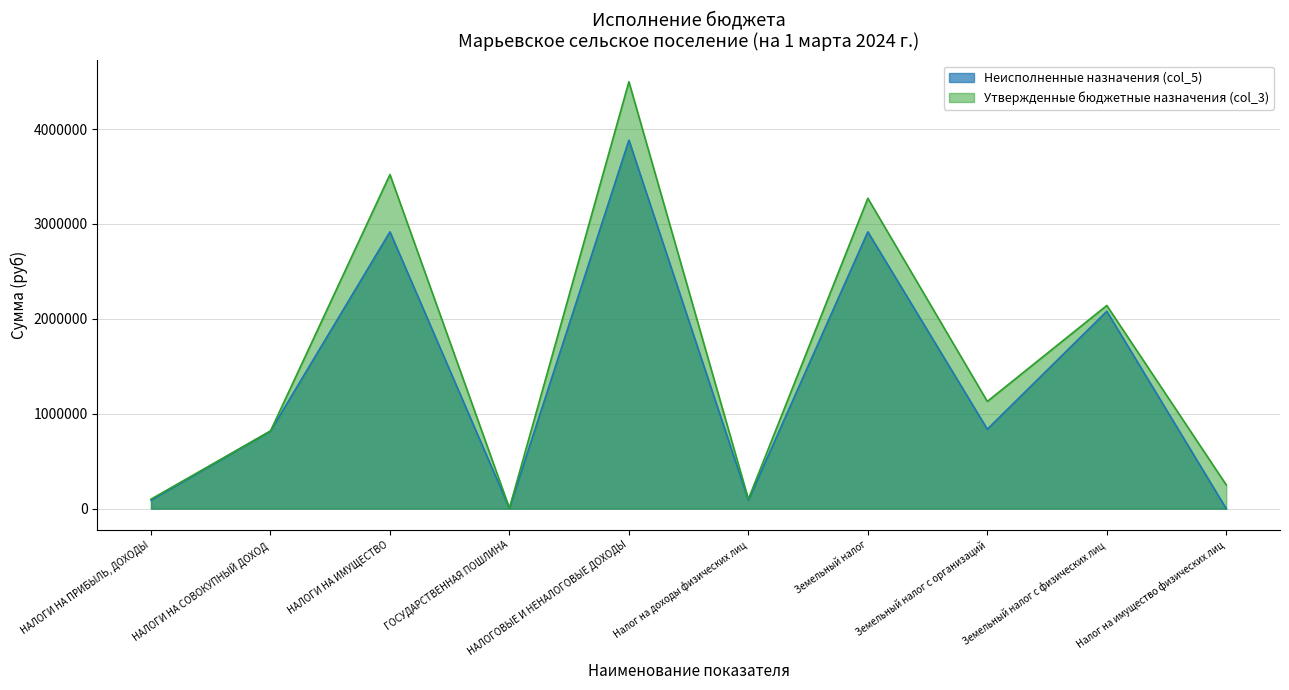

What is the sum of all Неисполненные назначения (col_5) values?

13634147.2